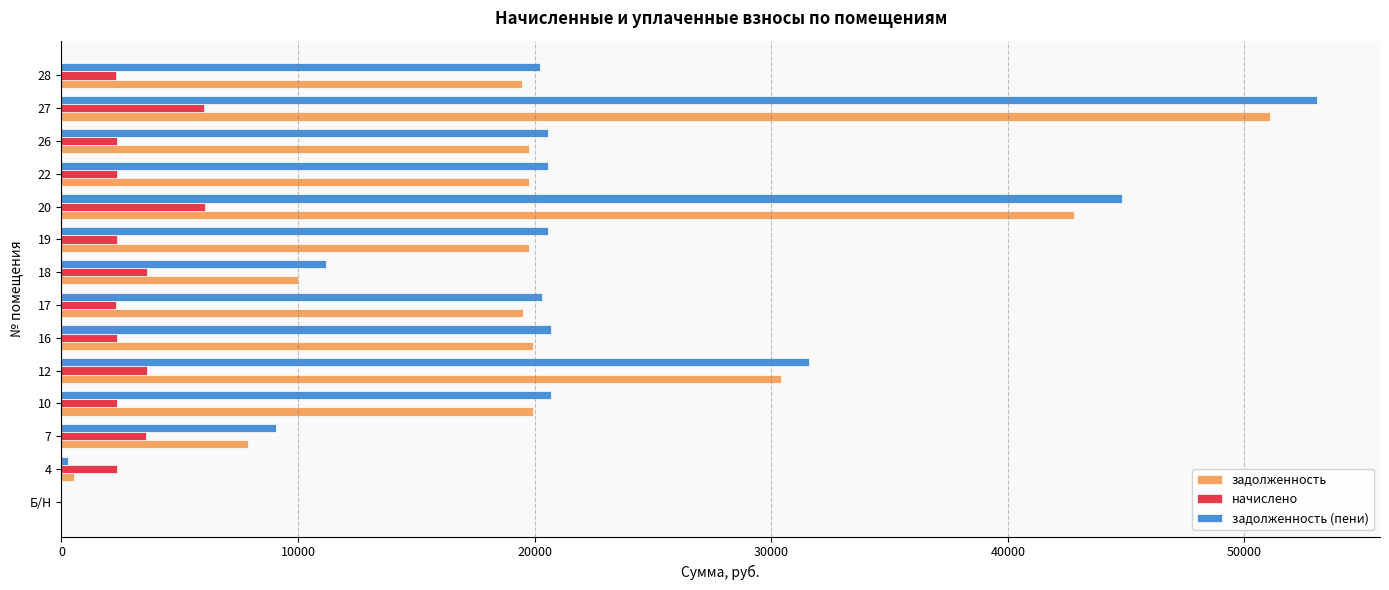

What is the maximum value for начислено?

6084.0